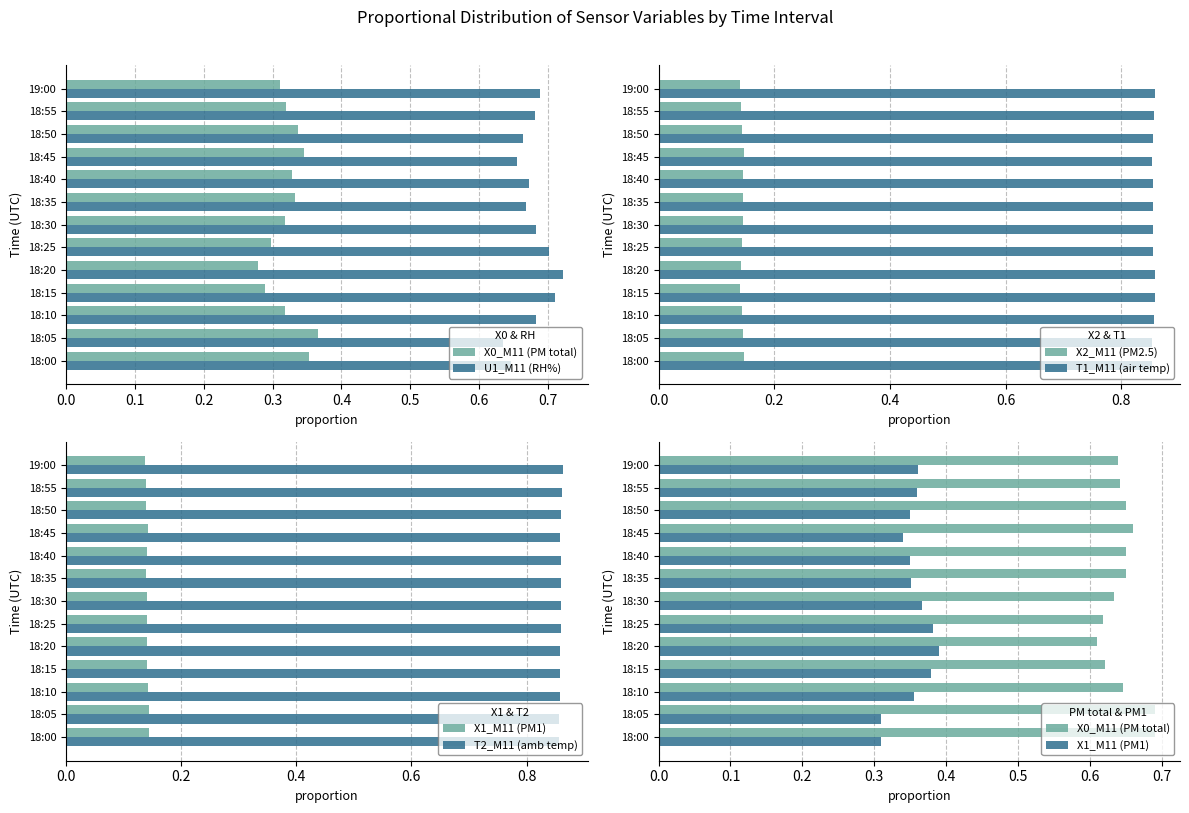

How many T1_M11 (air temp) values are between 0 and 1?

13